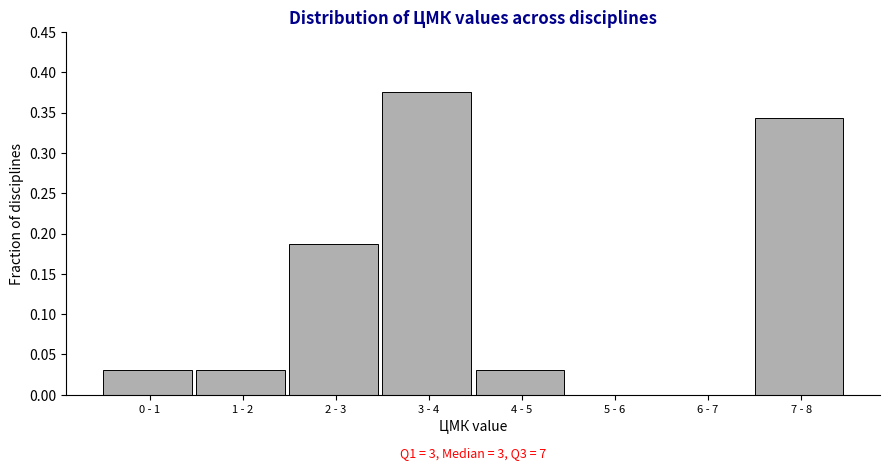

True or false: the data shows 0.6 at 3 - 4.

False